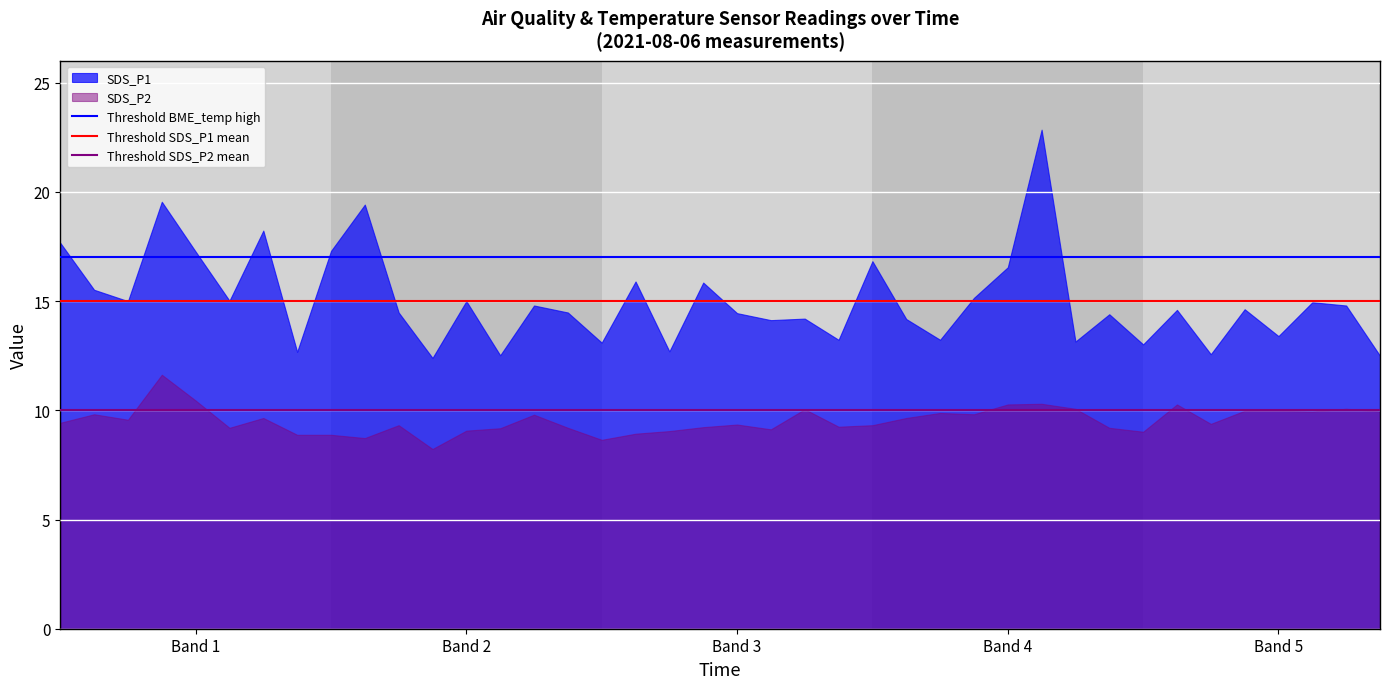

What is the total value across all series at Band 3?

23.8